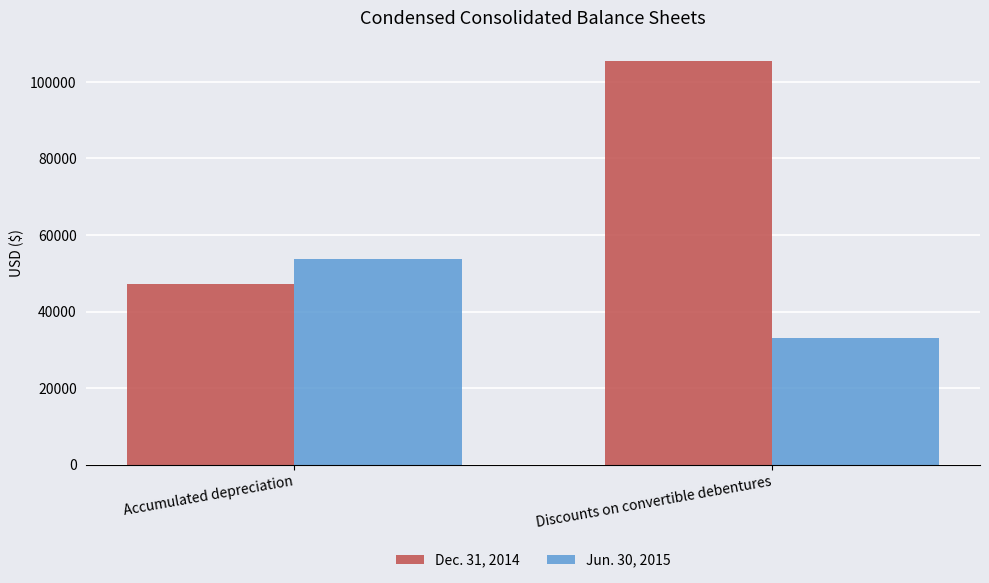

Is it true that Jun. 30, 2015 equals 86633 at Accumulated depreciation?

False